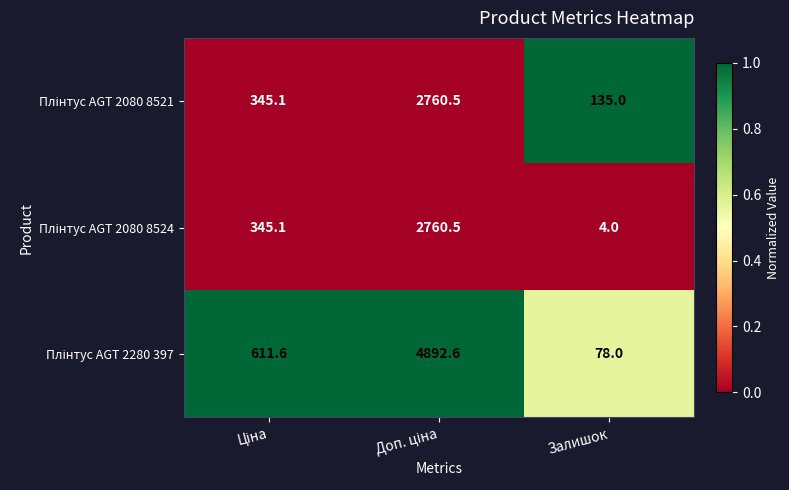

What is the spread (max minus min) of values at Залишок?

131.0